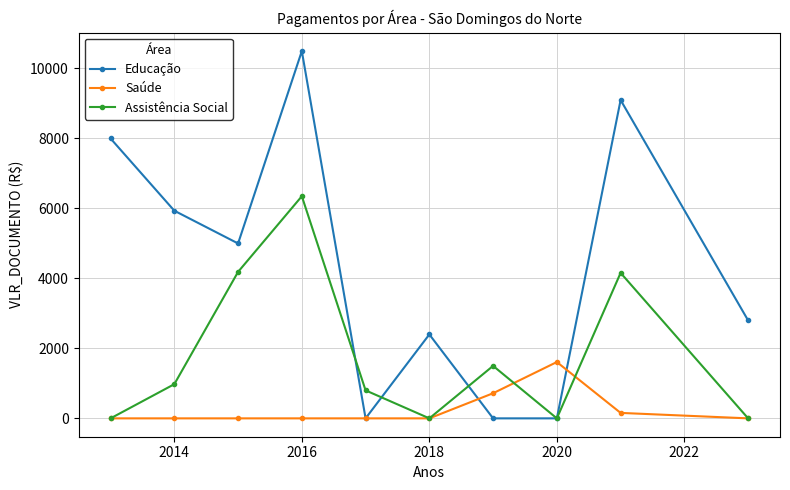

List the series in order of their overall mean, lowest first.

Saúde, Assistência Social, Educação